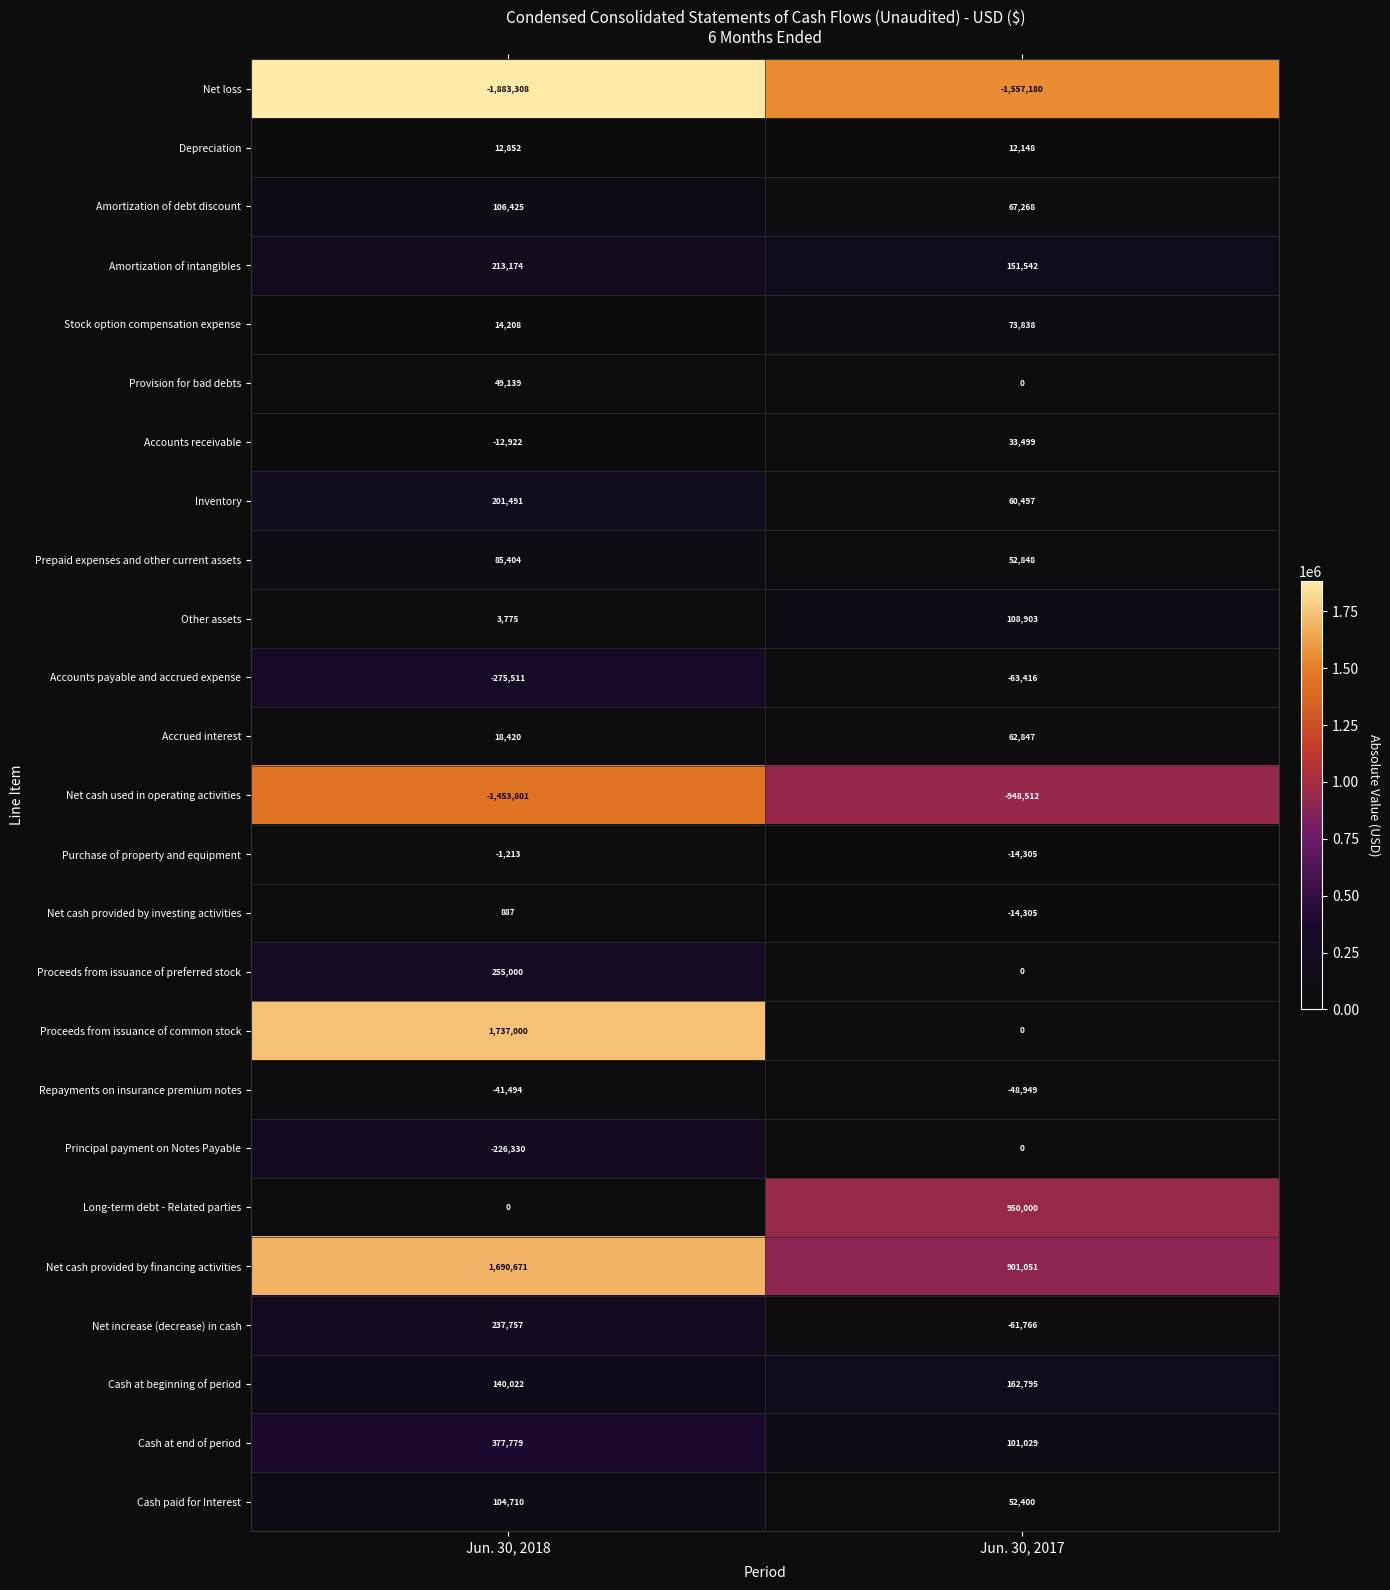

What is the spread (max minus min) of values at Jun. 30, 2018?

3620308